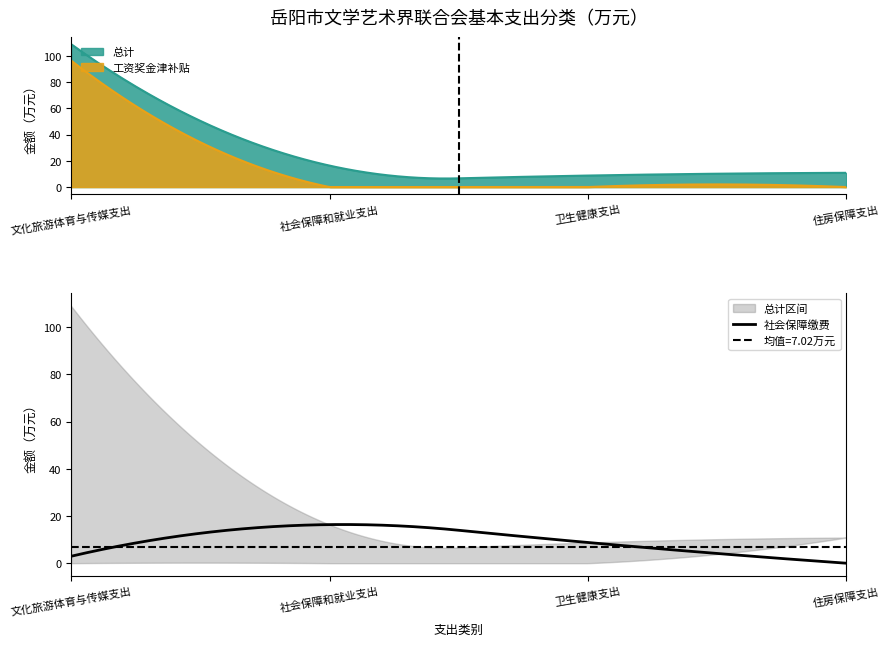

Does the chart display data point markers on the line(s)?

No